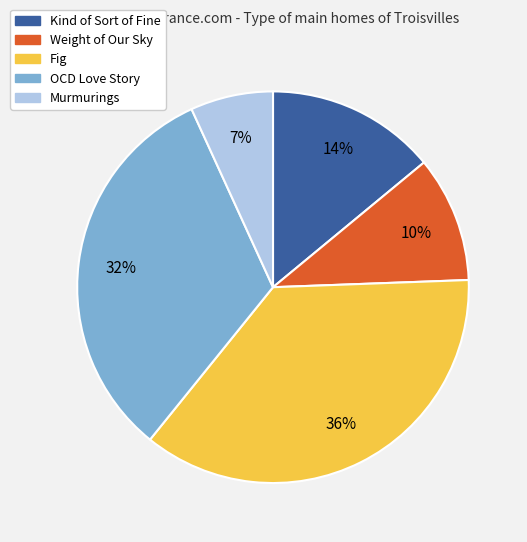

True or false: Fig accounts for 36% of the total.

True